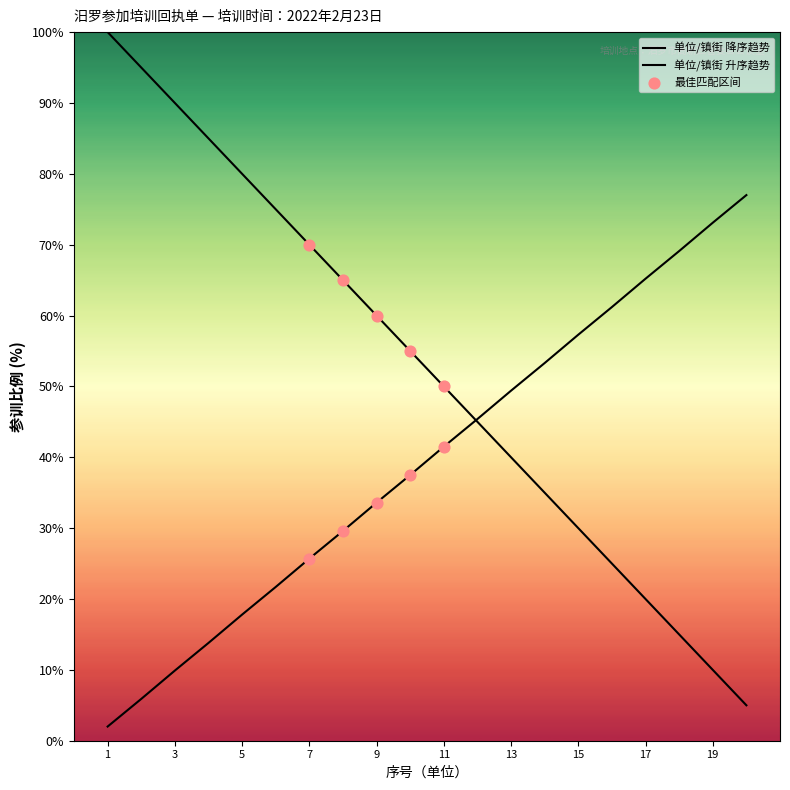

How many lines are shown in the chart?

2